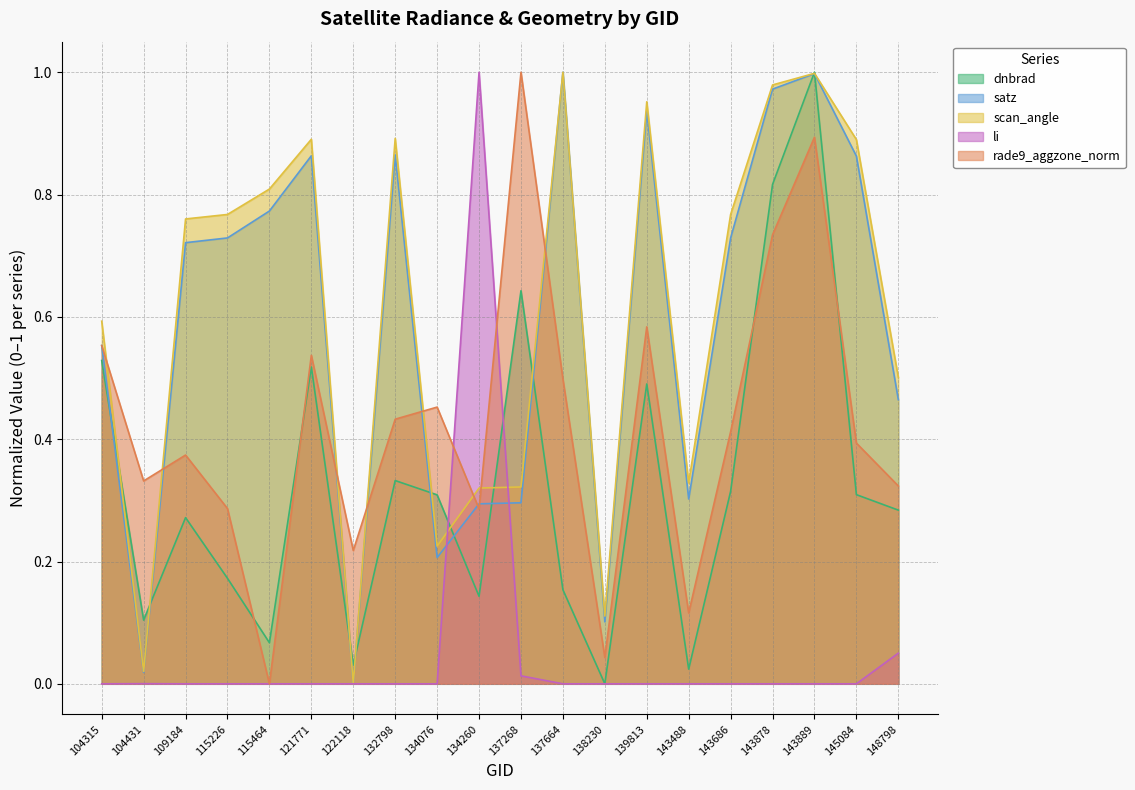

What is the value of the satz point at the 6th from the left?

0.9